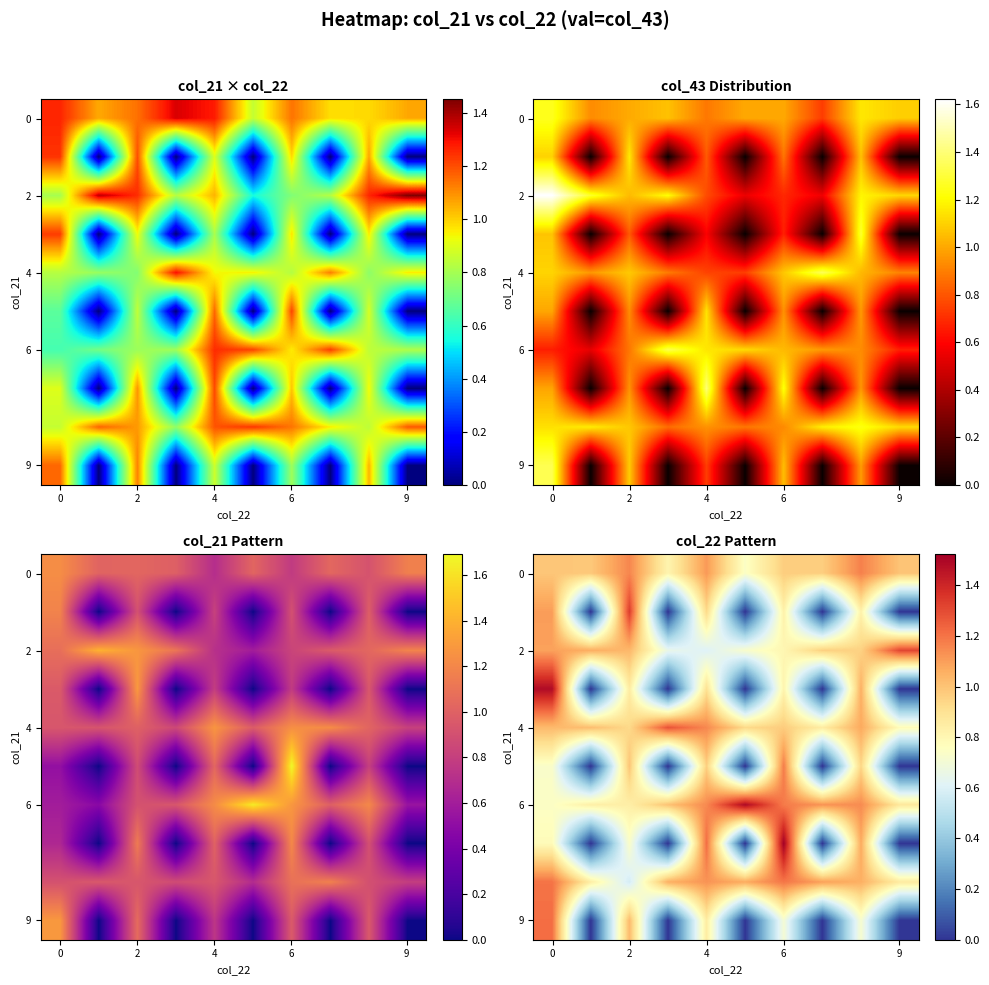

The value of row_4 at 0 is 1.0. True or false?

True